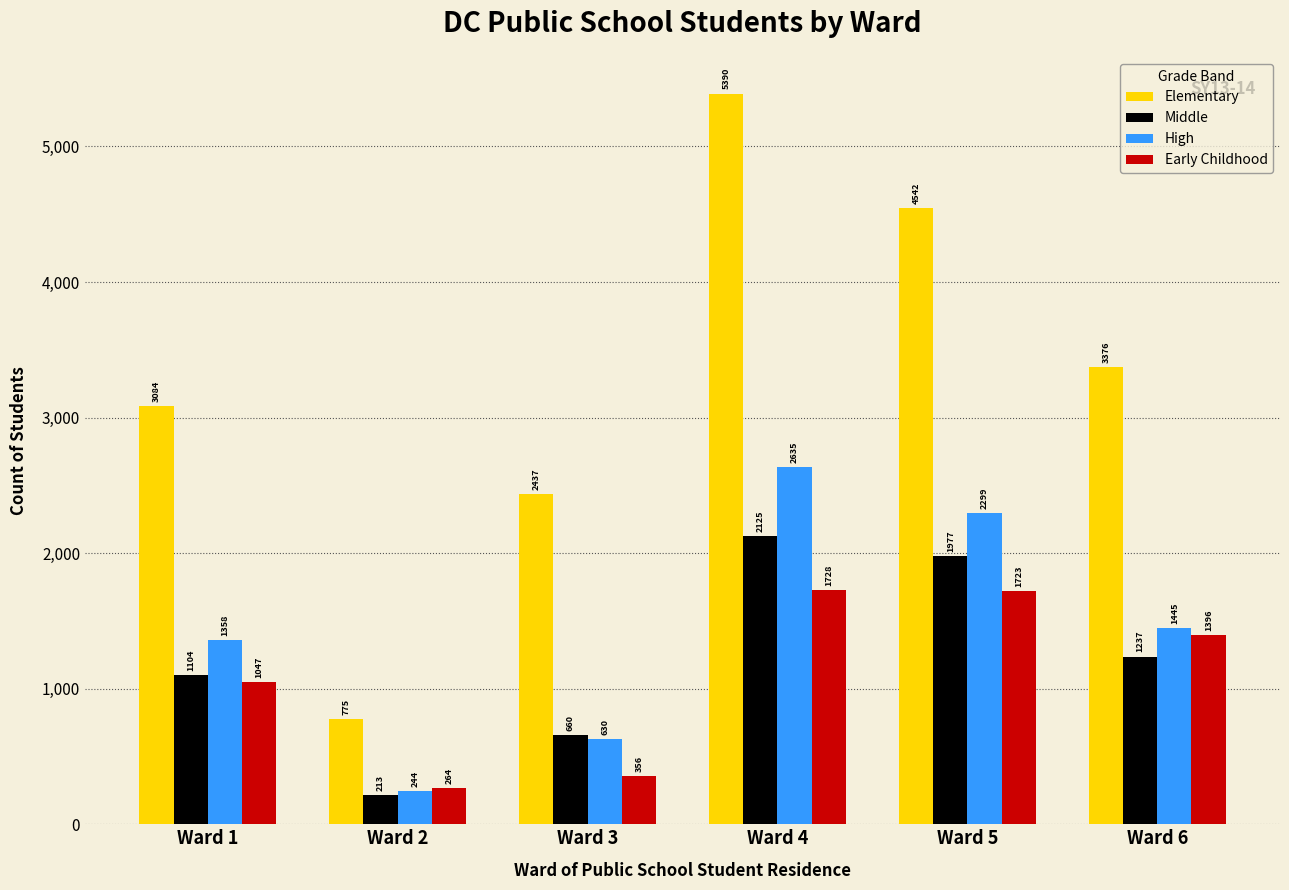

The value of Elementary at Ward 4 is 3675. True or false?

False